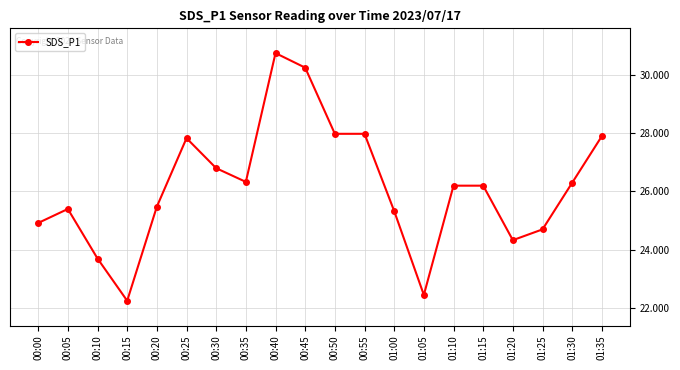

What is the difference between the values at 01:30 and 01:20?

2.0